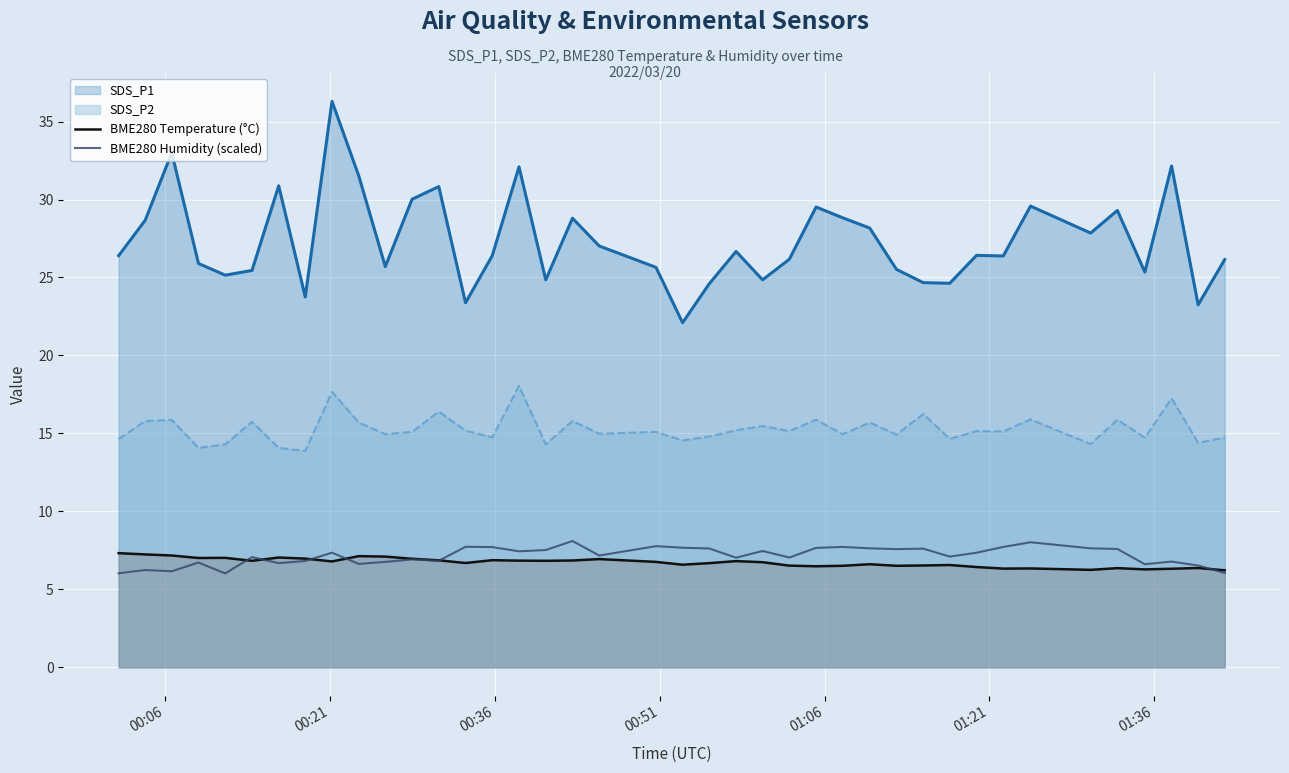

True or false: BME280 Temperature (°C) and SDS_P1 intersect in this chart.

False